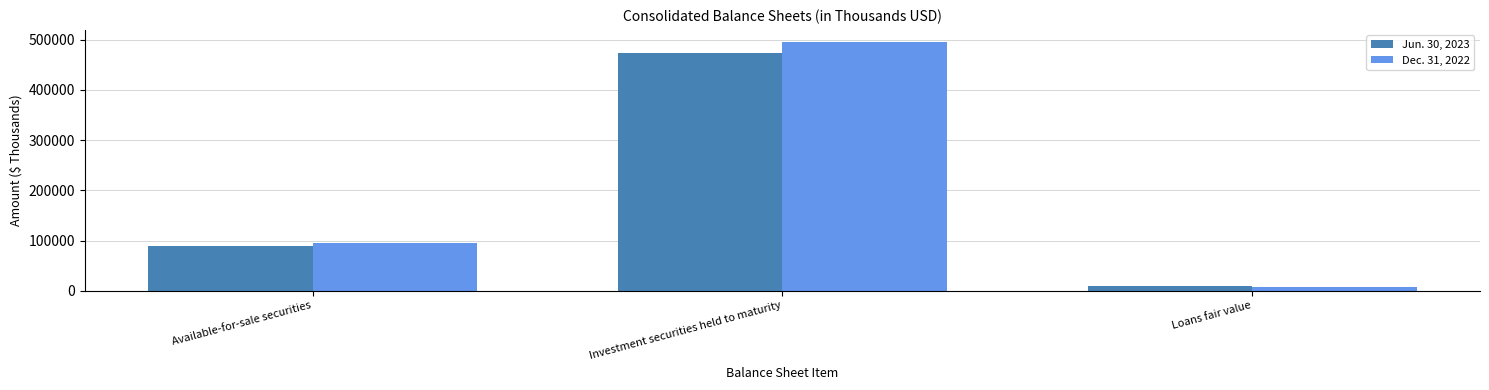

At which label does Dec. 31, 2022 reach its peak?

Investment securities held to maturity